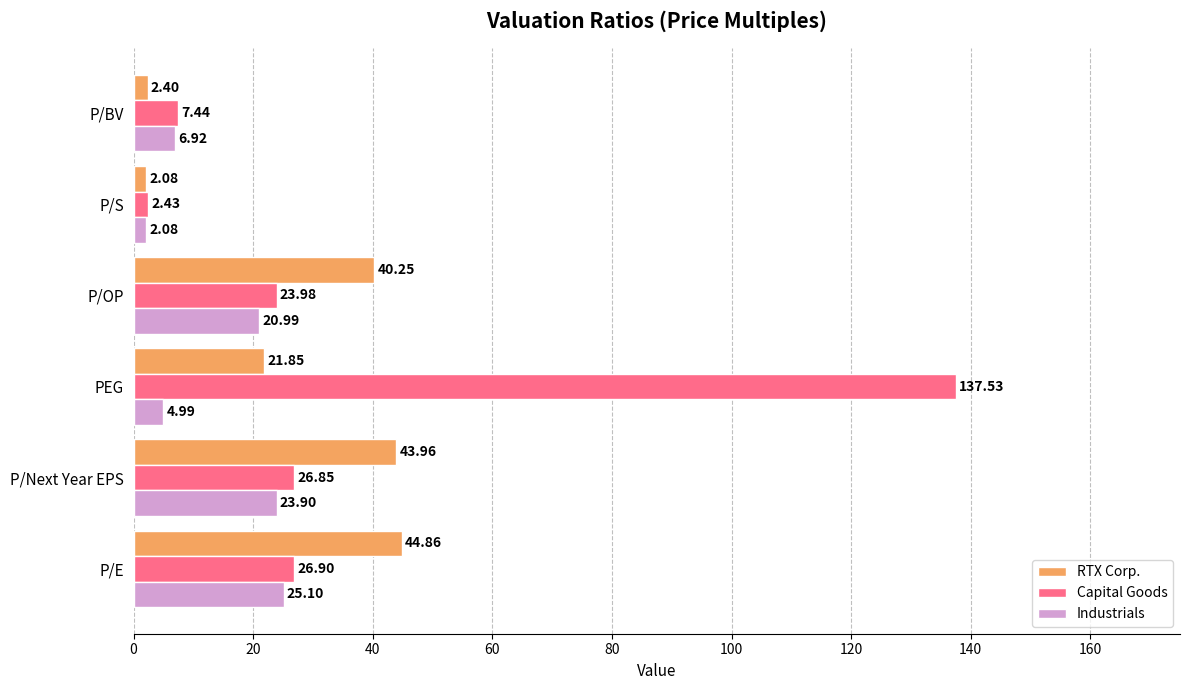

What is the difference between the second highest and second lowest values in the Capital Goods series?

19.5